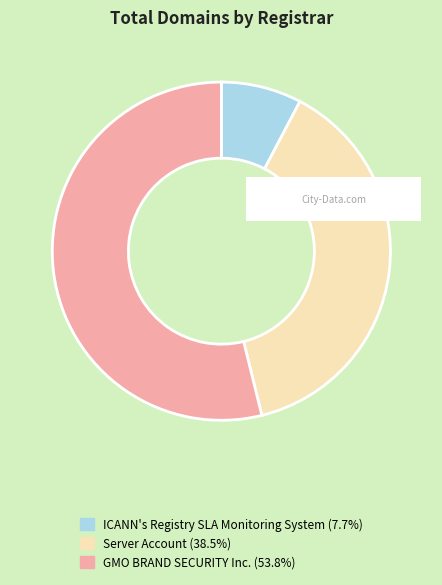

Rank the categories by value from highest to lowest.

GMO BRAND SECURITY Inc., Server Account, ICANN's Registry SLA Monitoring System